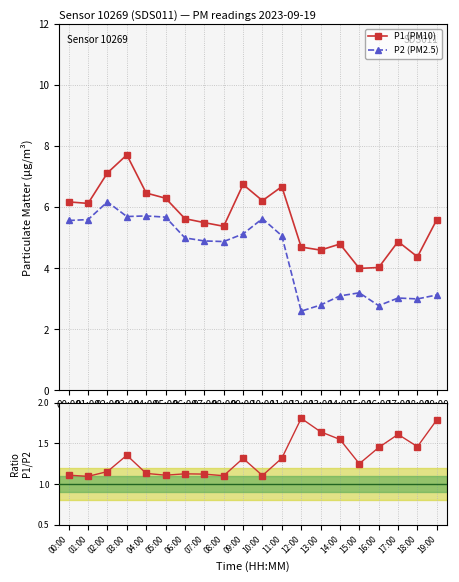

At which category does P2 (PM2.5) reach its first local valley?

03:00